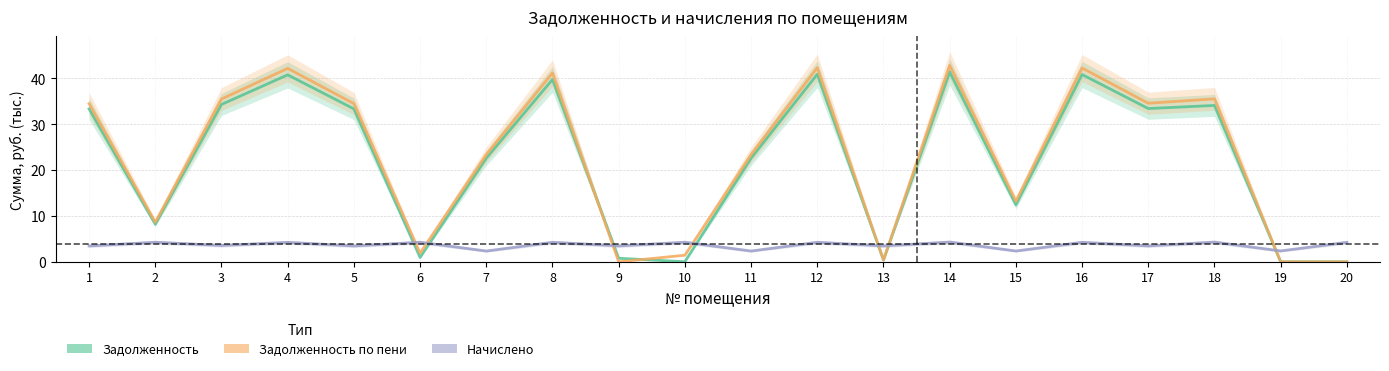

What is the average value of the Начислено series?

3.6